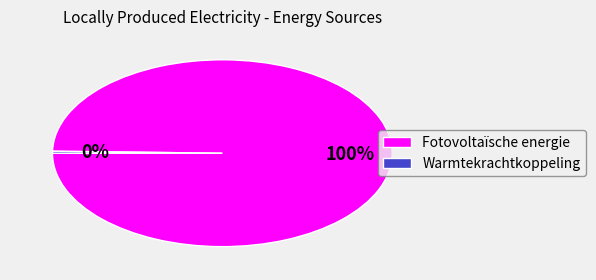

Do Fotovoltaïsche energie and Warmtekrachtkoppeling together represent more than half of the pie?

Yes